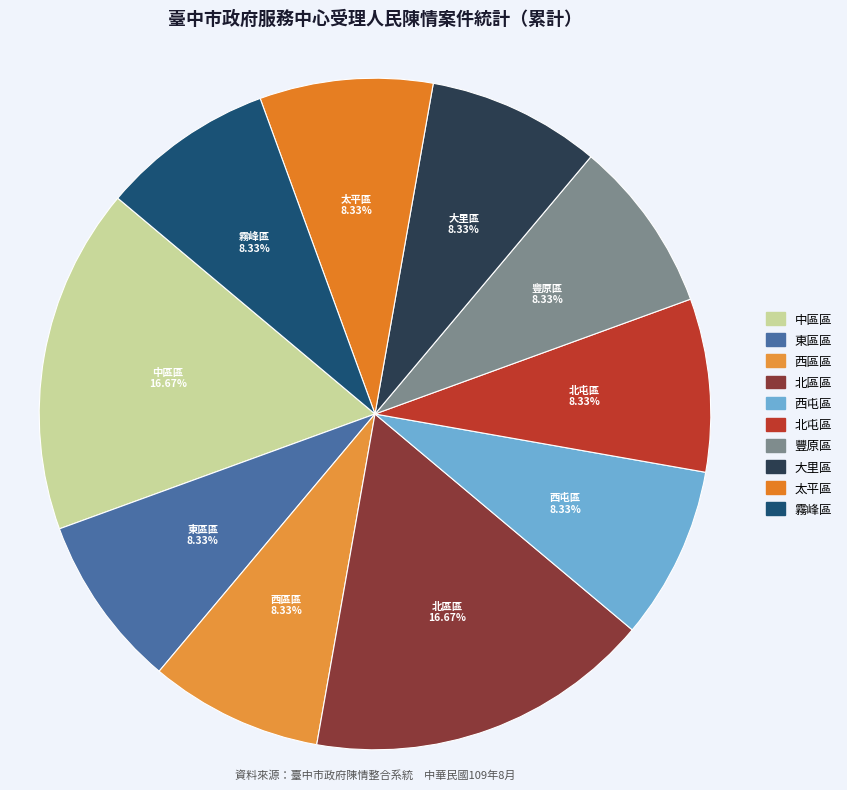

Rank the categories by value from lowest to highest.

臺中市東區區公所, 臺中市西區區公所, 臺中市西屯區公所, 臺中市北屯區公所, 臺中市豐原區公所, 臺中市大里區公所, 臺中市太平區公所, 臺中市霧峰區公所, 臺中市中區區公所, 臺中市北區區公所